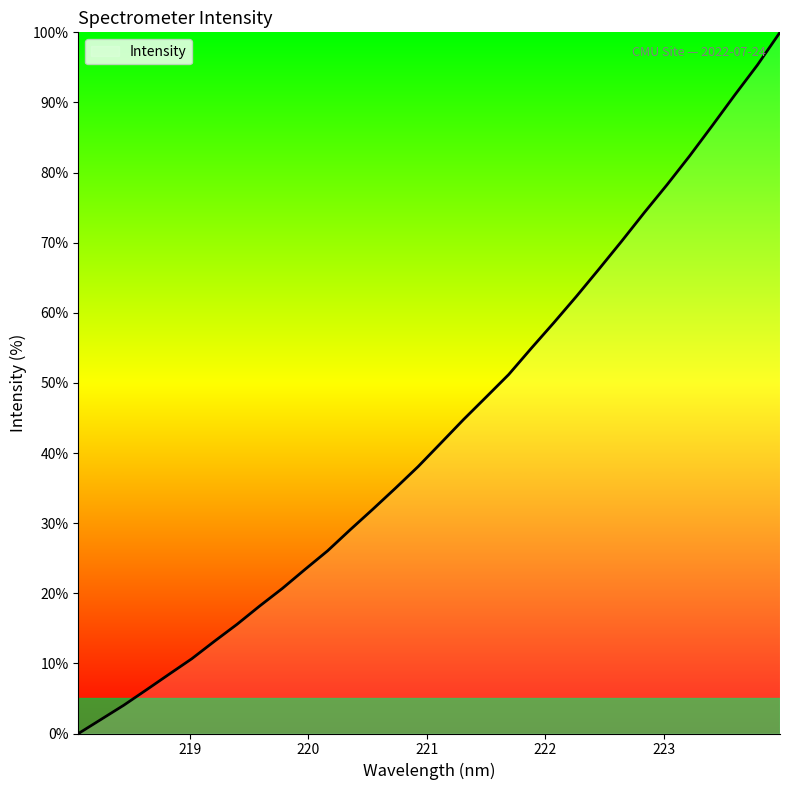

How many lines are shown in the chart?

1